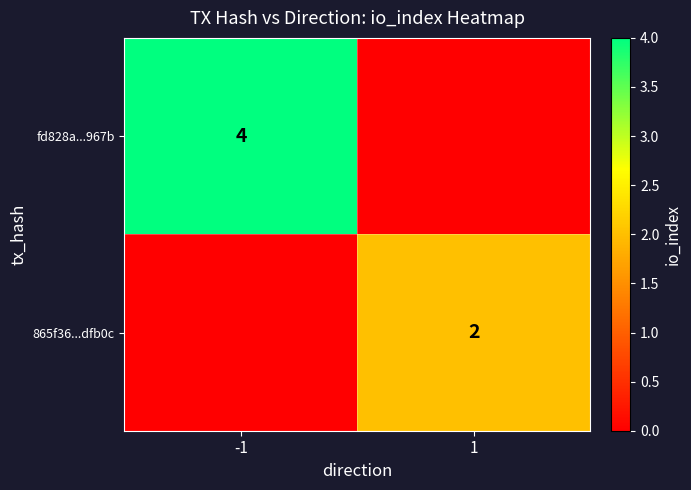

The value of 865f36...dfb0c at 1 is 2. True or false?

True